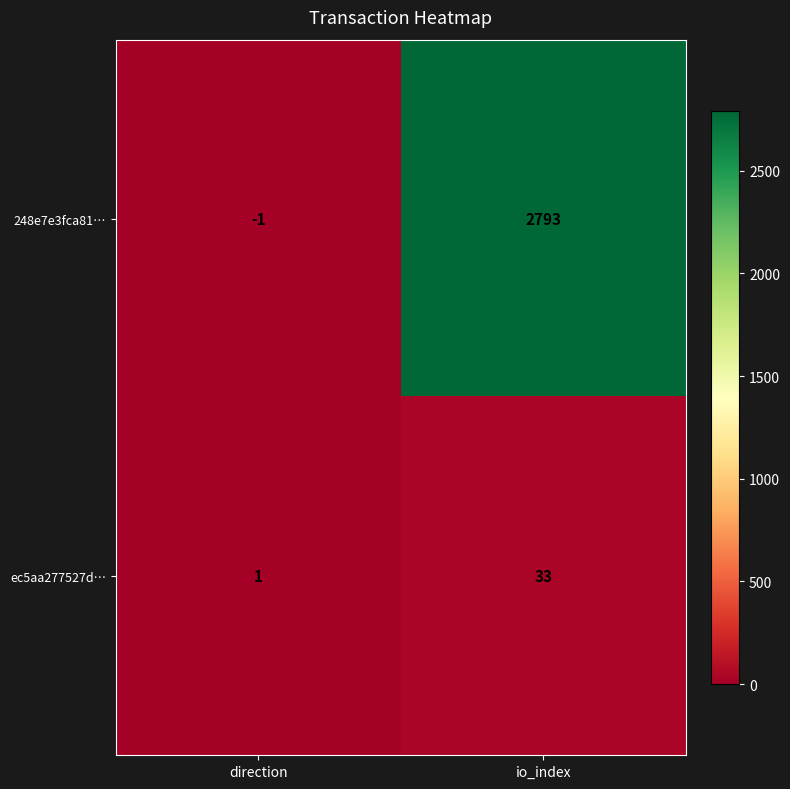

Which series has the largest total across all categories?

248e7e3fca81…